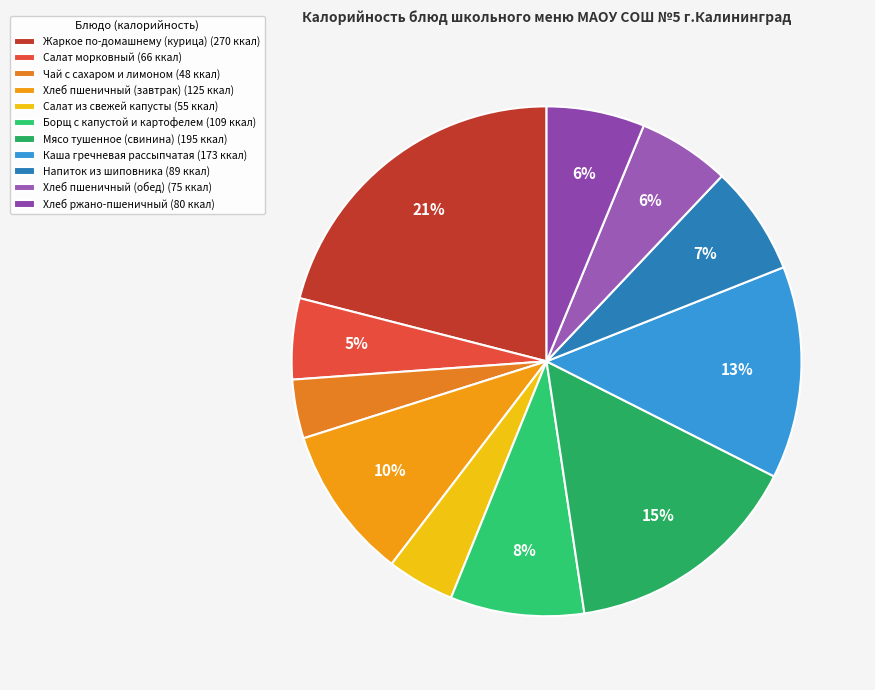

Does Салат из свежей капусты represent more than half of the total?

No